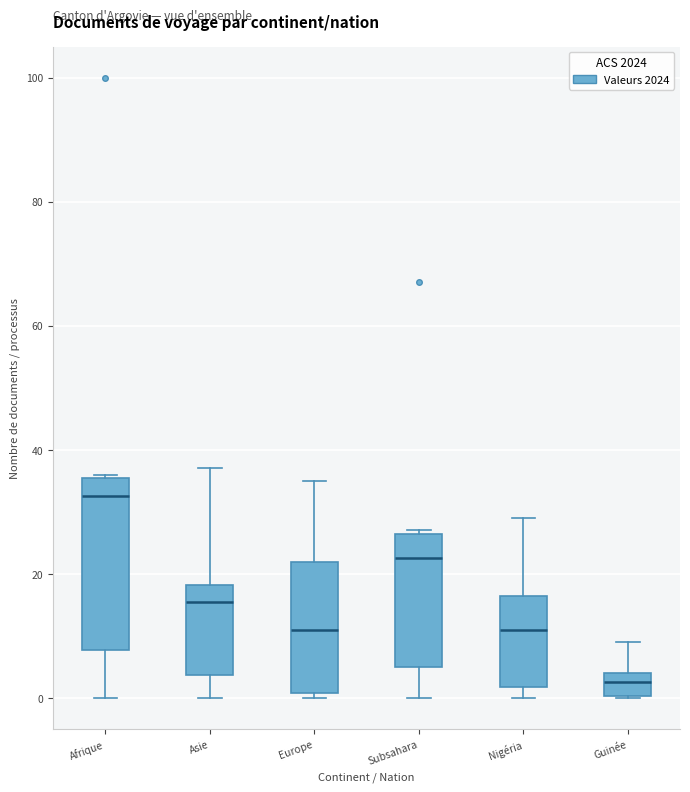

Reading left to right, read every box against the y-axis: the position of its median line, the range the box covers, and the ends of its whiskers. The values are not printed on the chart, so give them approximately, as read against the axis.

Afrique: median 32, box 8 to 36, whiskers 0 to 36
Asie: median 16, box 4 to 18, whiskers 0 to 38
Europe: median 12, box 0 to 22, whiskers 0 (just below the box's lower edge) to 36
Subsahara: median 22, box 6 to 26, whiskers 0 to 28
Nigéria: median 12, box 2 to 16, whiskers 0 to 30
Guinée: median 2, box 0 to 4, whiskers 0 to 10